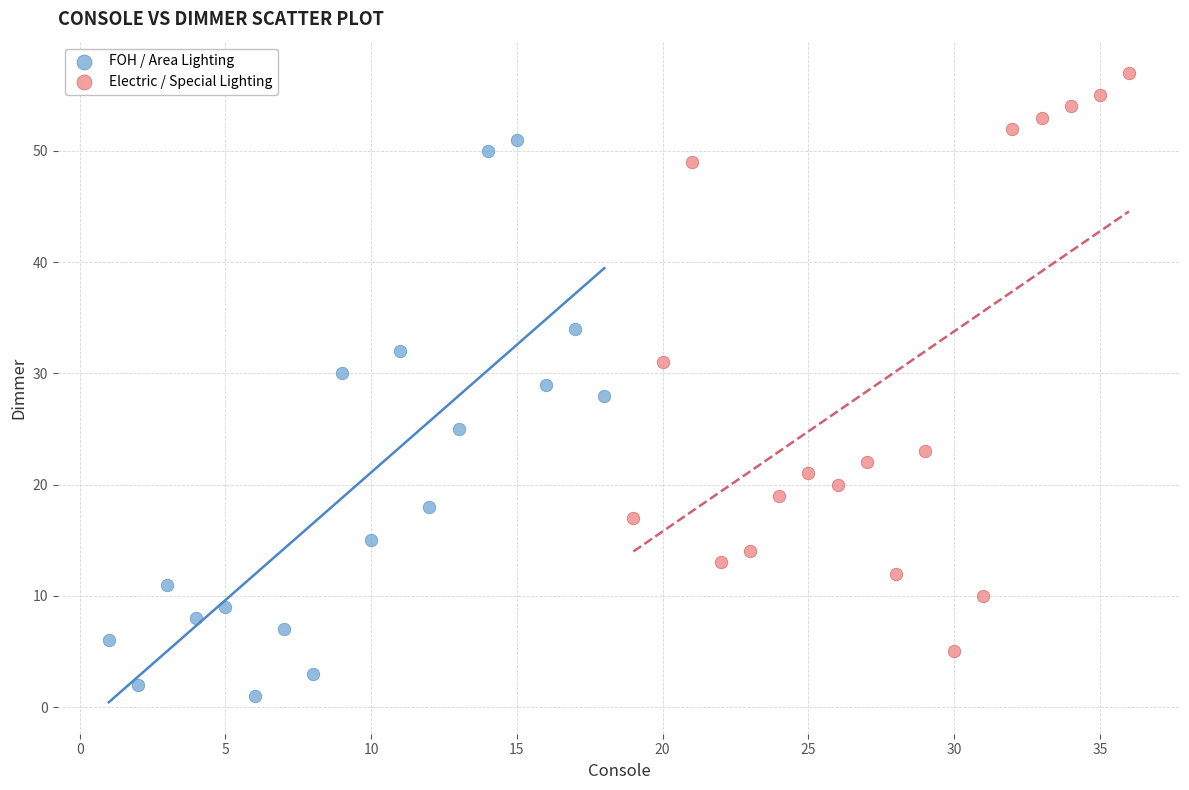

Which series contains the lowest Y value?

FOH / Area Lighting